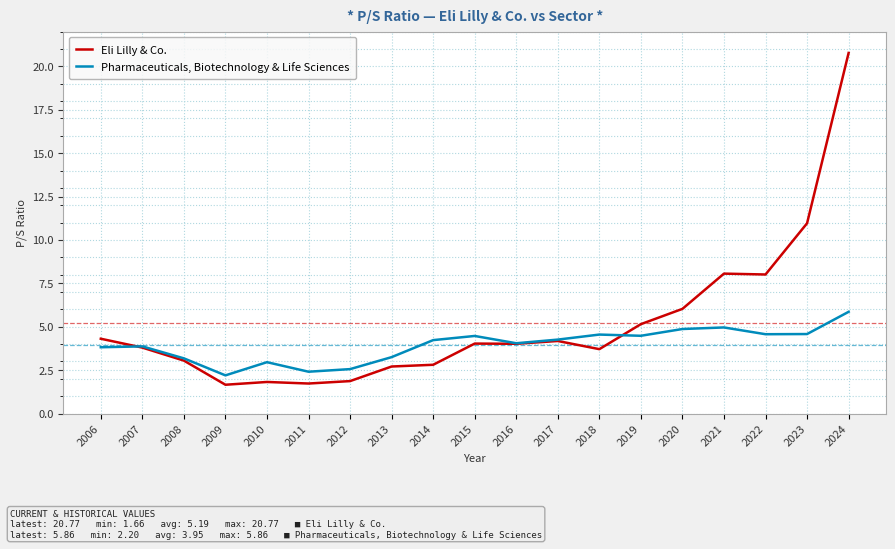

What is the difference between the maximum and minimum values in the Eli Lilly & Co. series?

19.1